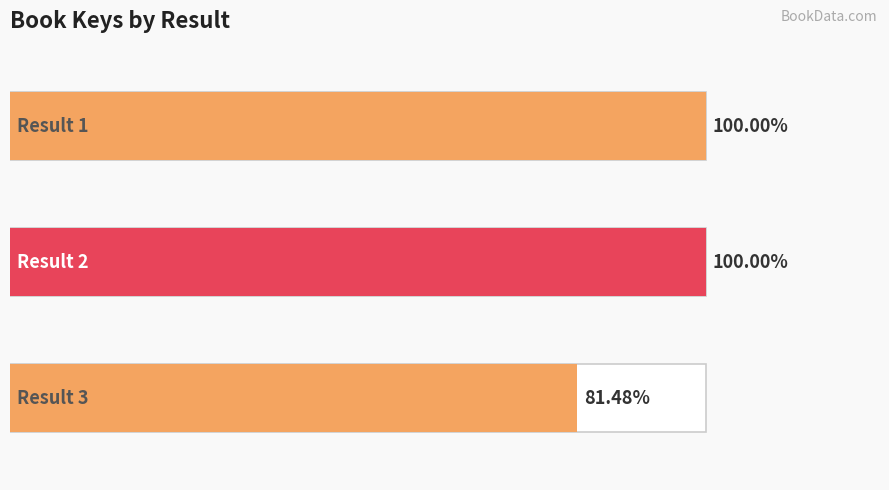

Approximately how many times larger is the value at Result 1 compared to Result 3?

1.2